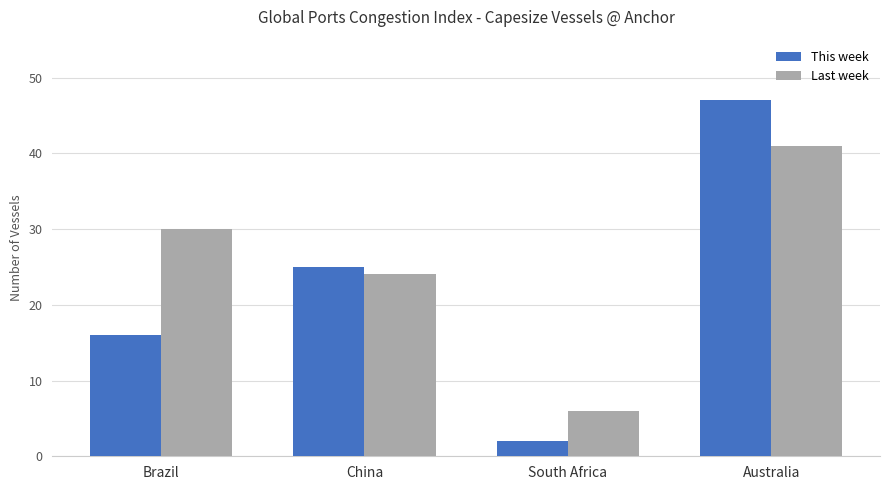

How many data points in Last week are less than 30?

2